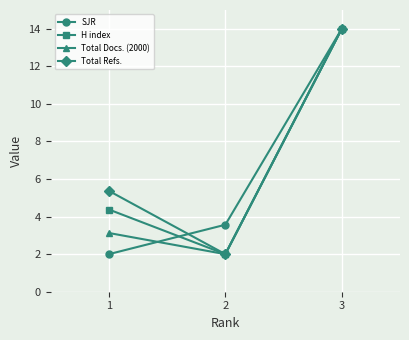

What is the approximate value of Total Refs. at 1?

5.4